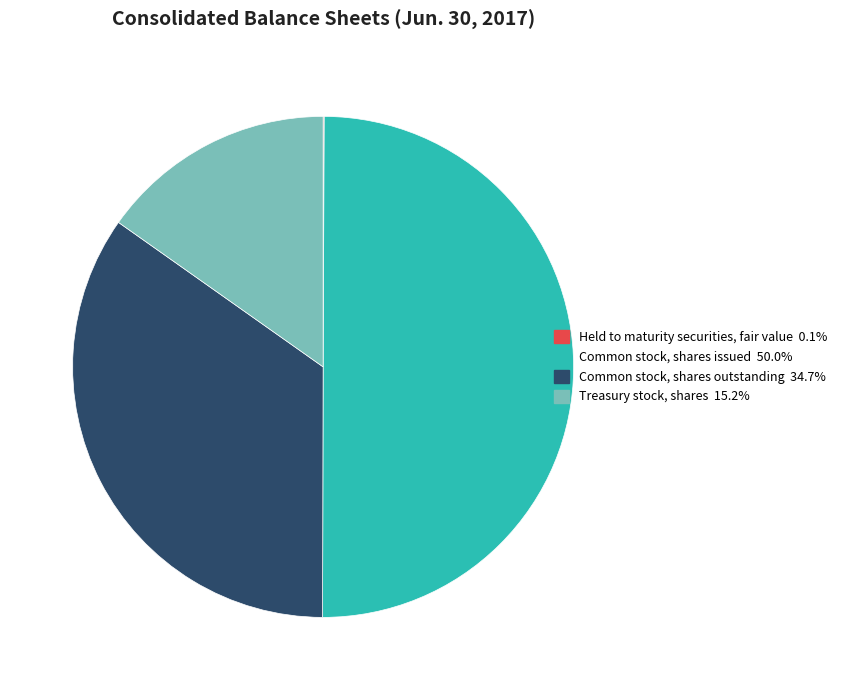

Which slice is the largest?

Common stock, shares issued